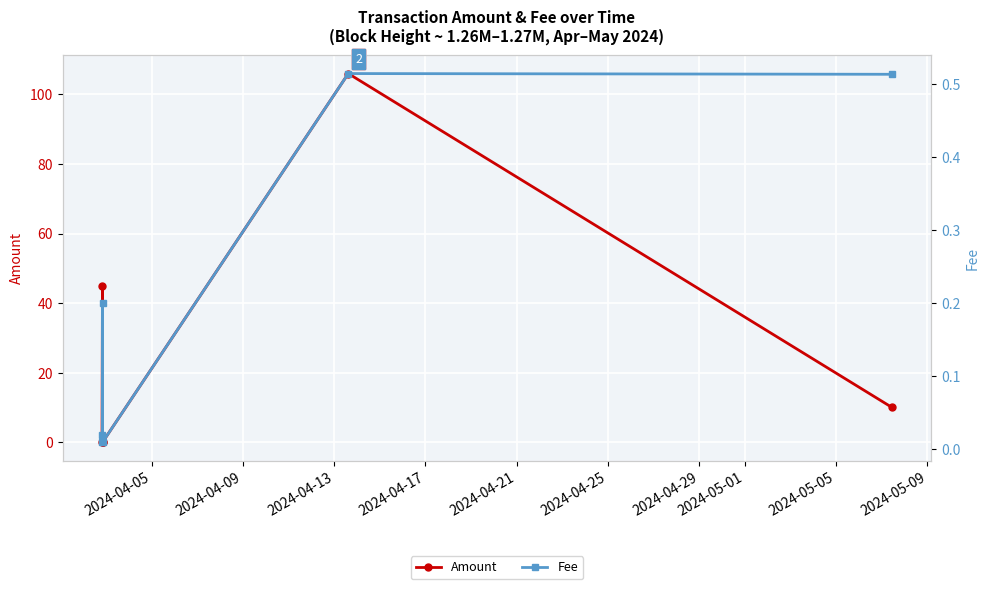

True or false: Amount has more than 2 interior local peaks.

False